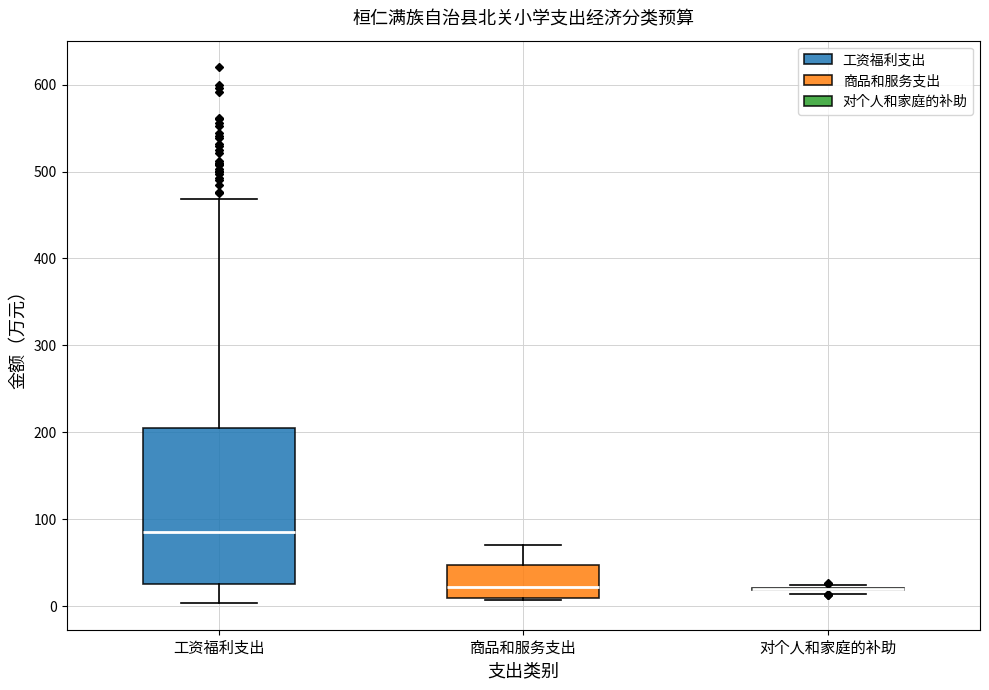

Reading left to right, read every box against the y-axis: the position of its median line, the range the box covers, and the ends of its whiskers. The values are not printed on the chart, so give them approximately, as read against the axis.

工资福利支出: median 90, box 30 to 200, whiskers 0 to 470
商品和服务支出: median 20, box 10 to 50, whiskers 10 to 70
对个人和家庭的补助: box collapsed to a line at 20, whiskers 10 to 20